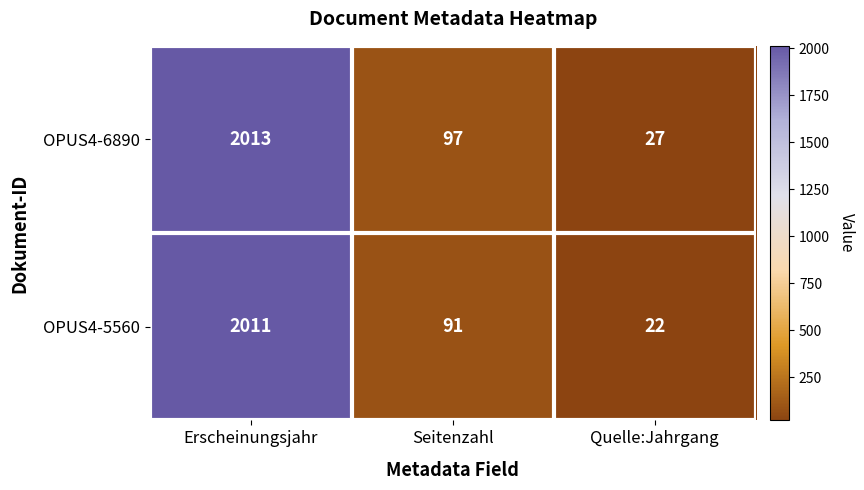

Count the number of data series in this chart.

2